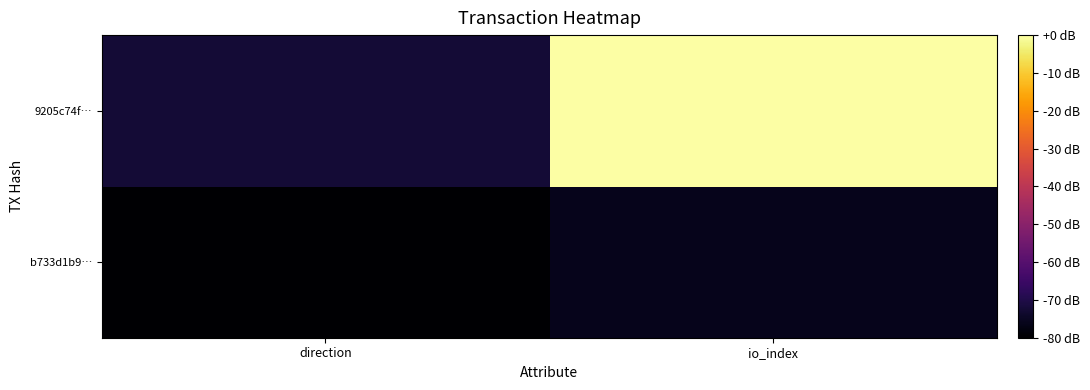

Which series has the widest spread of values?

9205c74f…